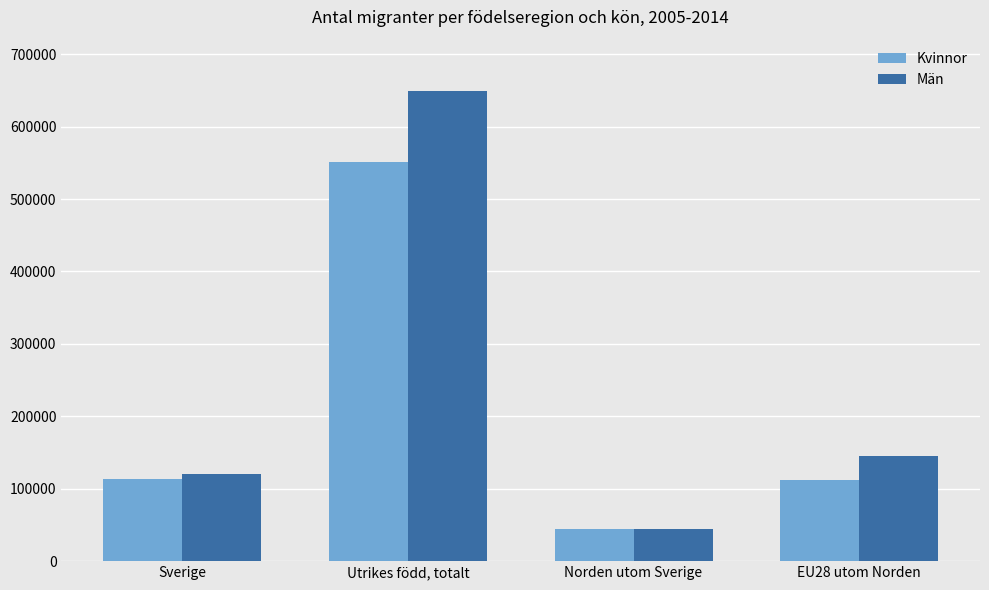

Read the Kvinnor value at Norden utom Sverige.

44067